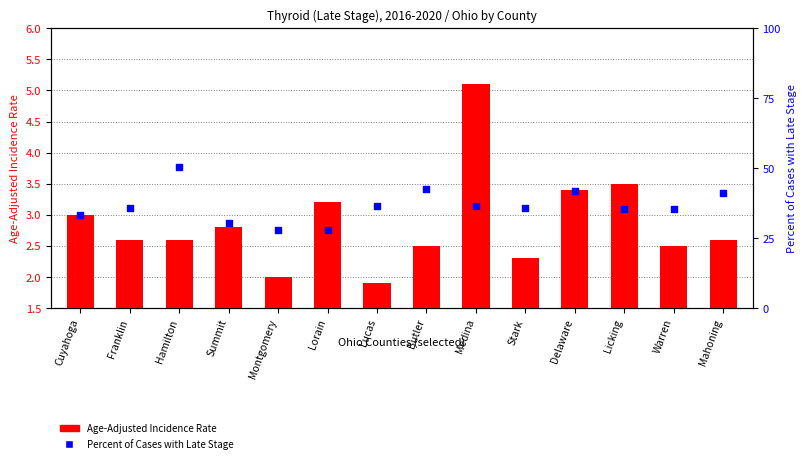

Which series reaches the minimum Y coordinate?

Age-Adjusted Incidence Rate